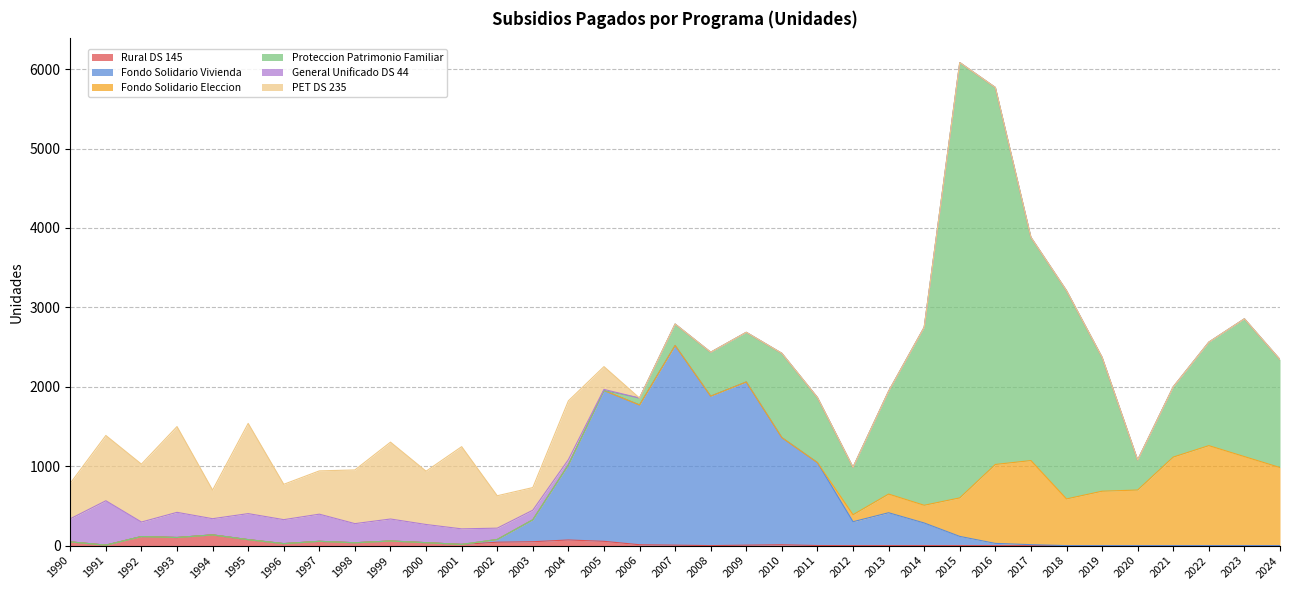

What are all the series names shown in the legend?

Rural DS 145, Fondo Solidario Vivienda, Fondo Solidario Eleccion, Proteccion Patrimonio Familiar, General Unificado DS 44, PET DS 235